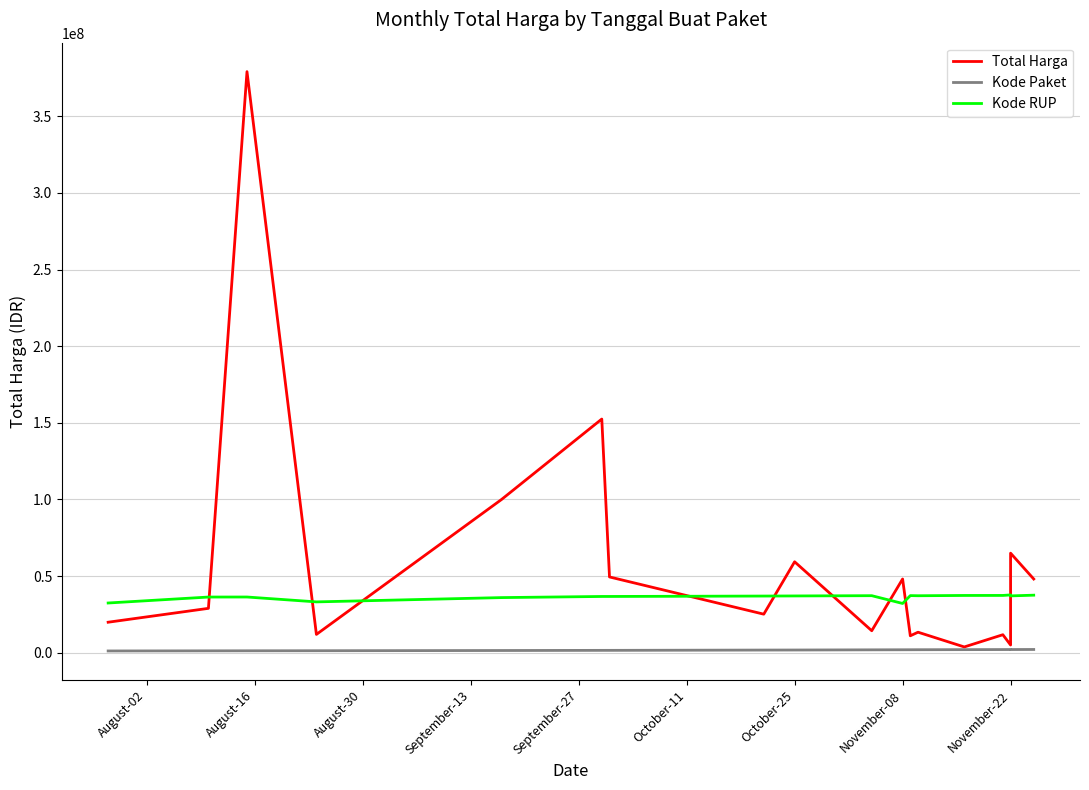

Which has a higher value, November-22 or September-27?

September-27